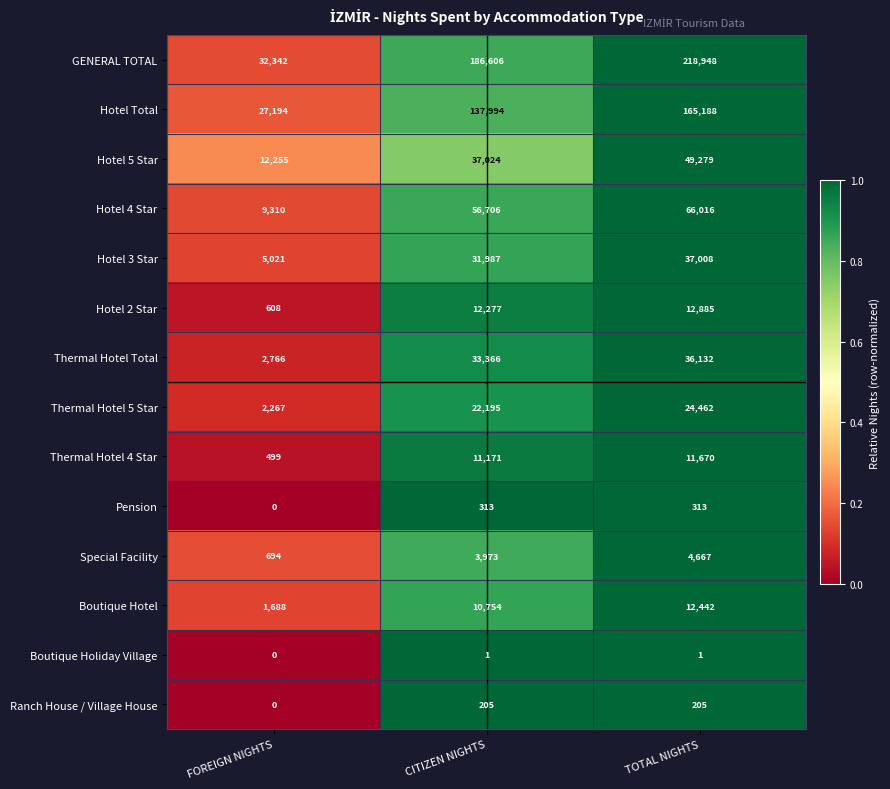

True or false: Hotel Total has a value of 37552 at FOREIGN NIGHTS.

False